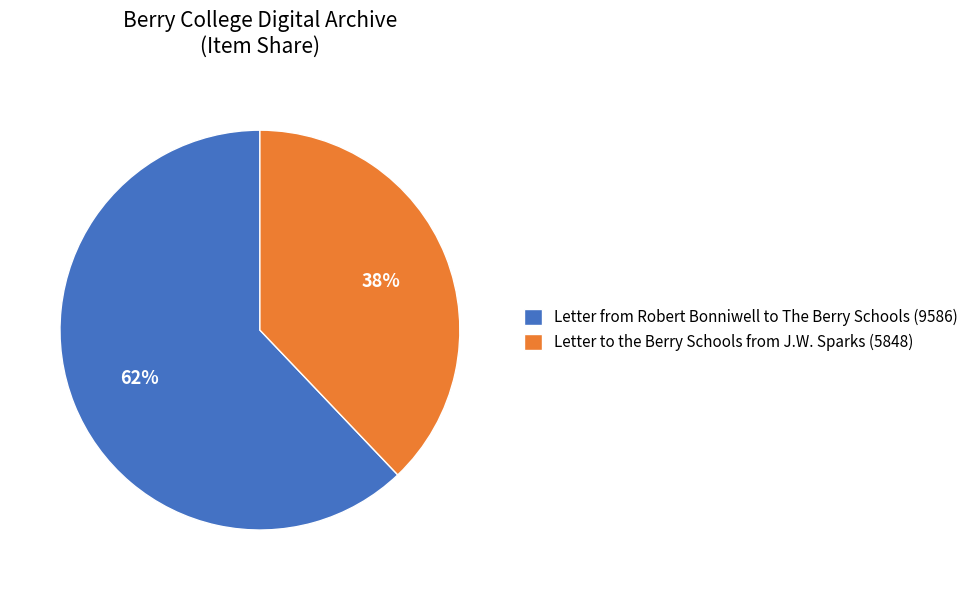

Approximately how many times larger is the value at Letter to the Berry Schools from J.W. Sparks (5848) compared to Letter from Robert Bonniwell to The Berry Schools (9586)?

0.6